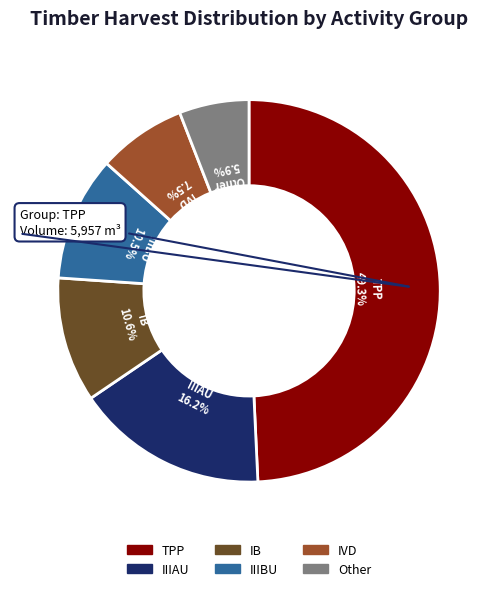

Which category has the smallest portion of the pie?

Other